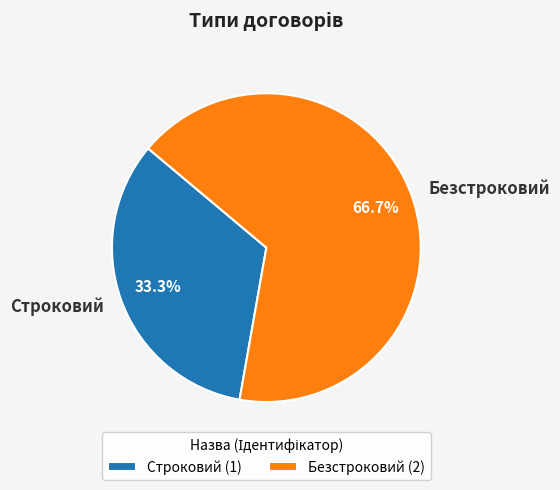

To the nearest percent, what percentage of the pie is Безстроковий?

67%